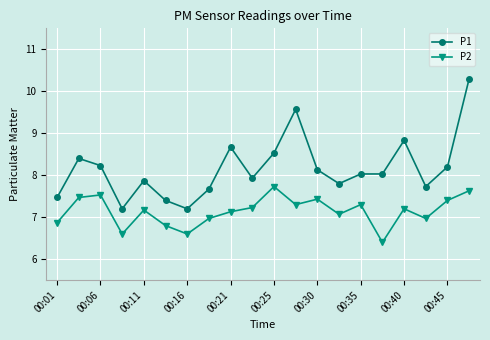

Which series has the largest total across all categories?

P1